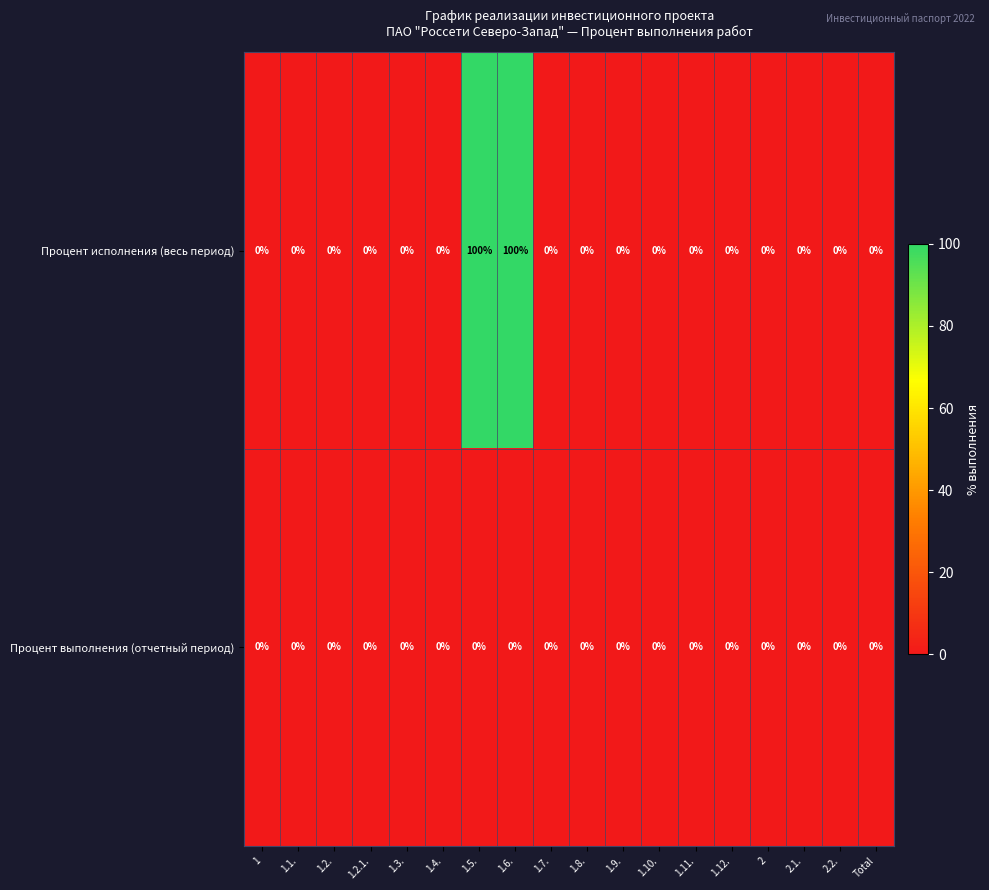

Rank the series by their maximum value, from highest to lowest.

Процент исполнения (весь период), Процент выполнения (отчетный период)